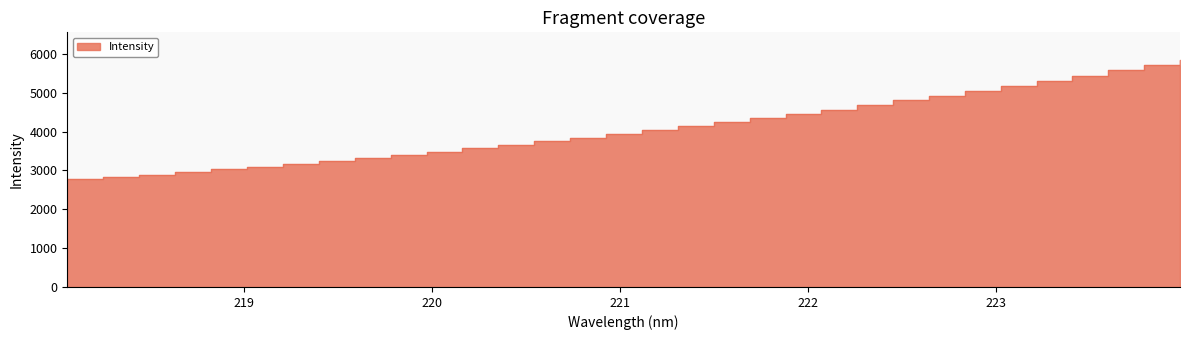

Is it true that the value at 222.0721 is 7562.9?

False